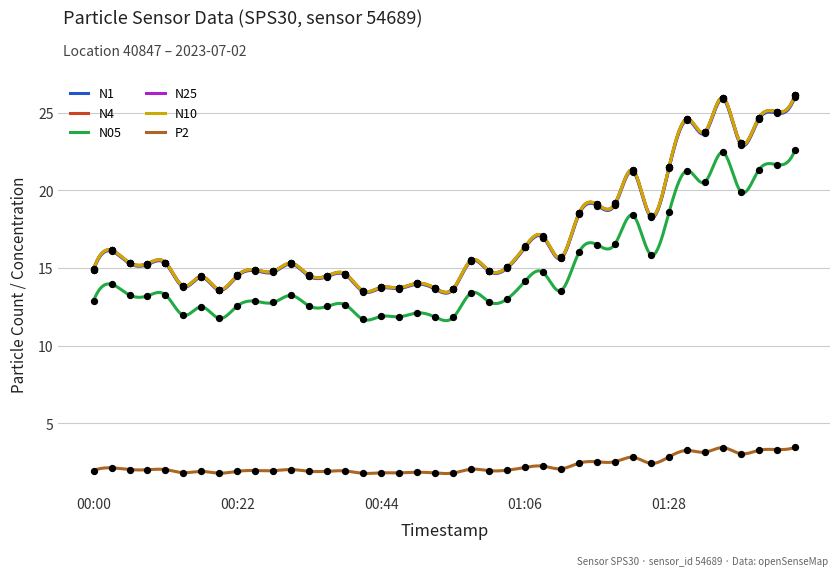

At which category is the sum across all series the highest?

2023-07-02T01:47